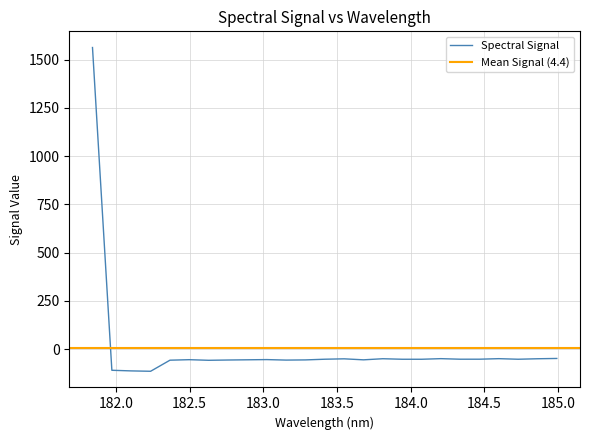

What is the maximum value shown in the chart?

1563.1